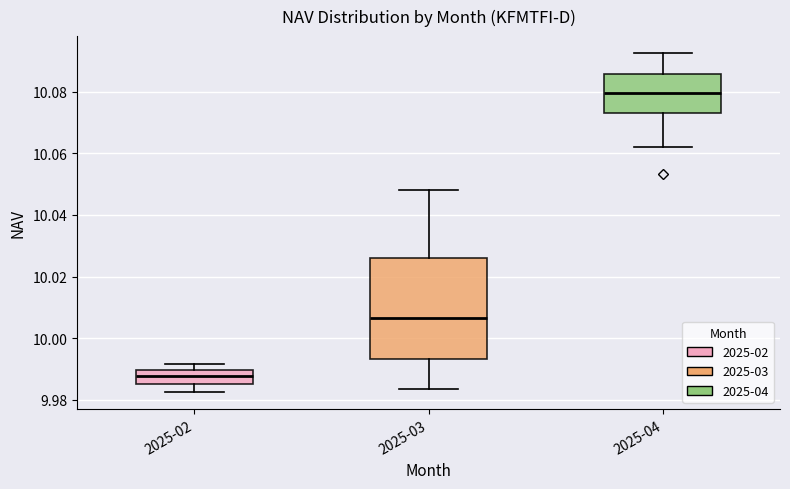

Comparing the boxes themselves (not the whiskers), which one is the tallest?

2025-03